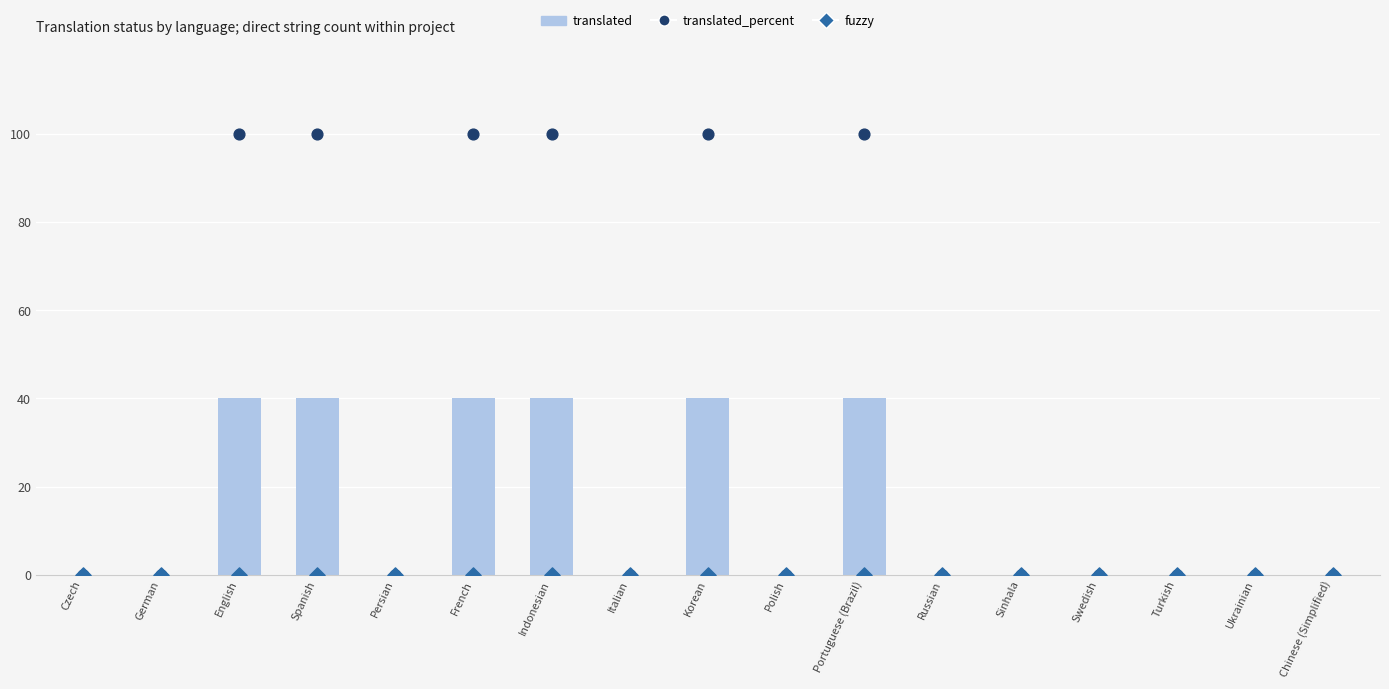

At how many categories does at least one series exceed 15?

6